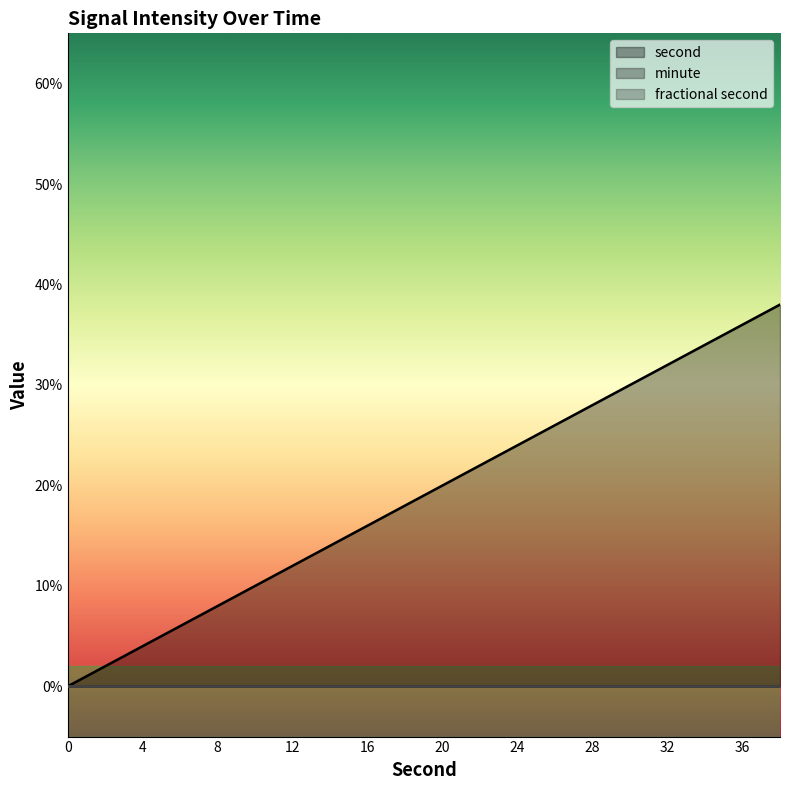

Rank the series by their maximum value, from highest to lowest.

second, minute, fractional second